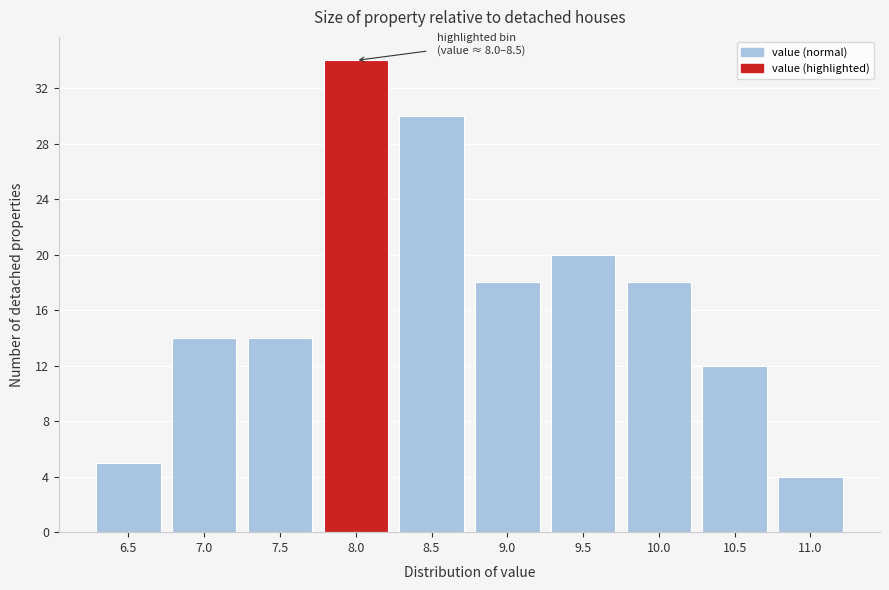

Reading left to right, extract all data points from this chart.

5	14	14	34	30	18	20	18	12	4